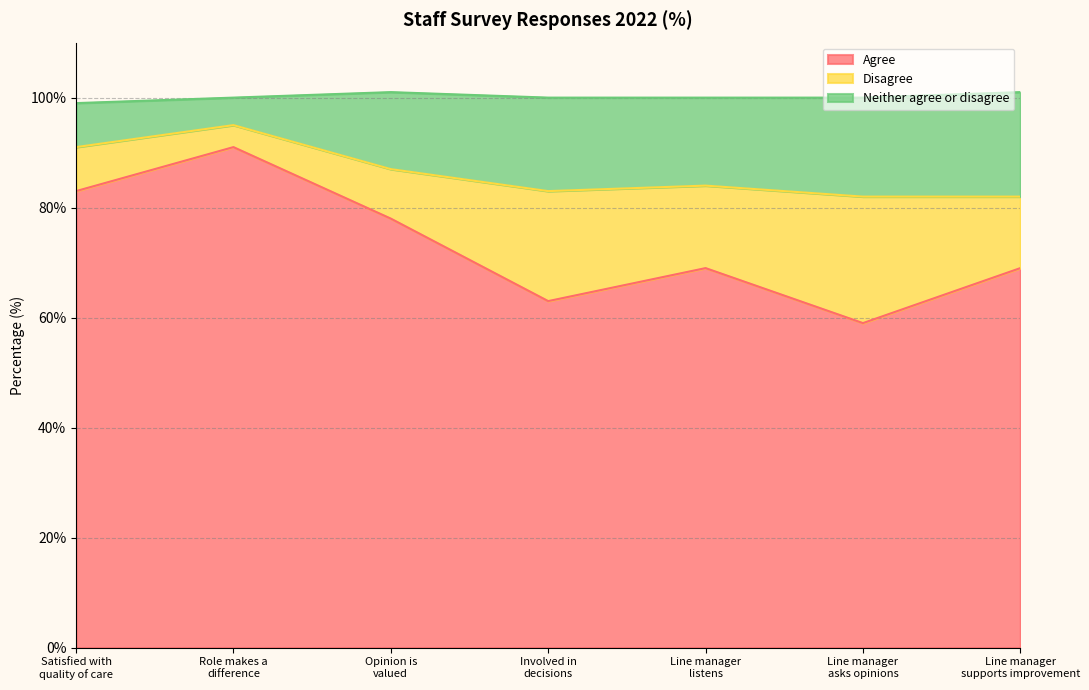

In Neither agree or disagree, how many points are lower than both neighbors (excluding endpoints)?

1